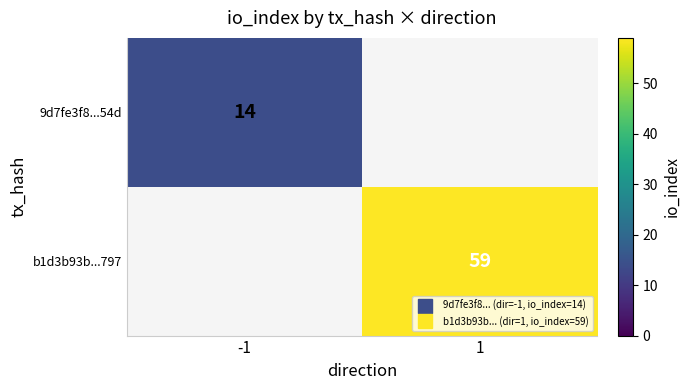

How many positive values does the b1d3b93b...797 series have?

1